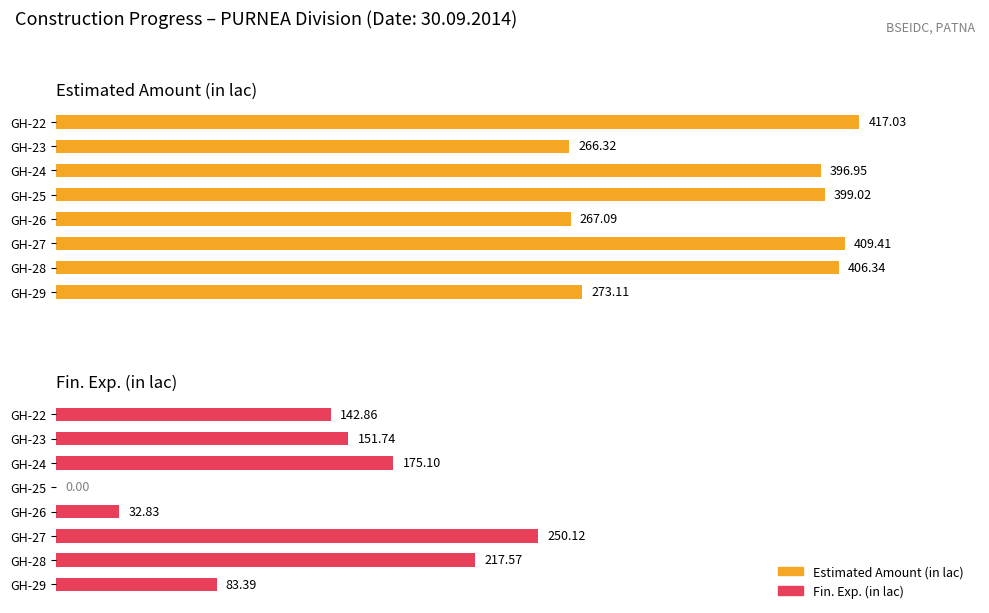

Reading left to right, what are all the values shown in this chart?

Estimated Amount (in lac): 417.0	266.3	396.9	399.0	267.1	409.4	406.3	273.1
Fin. Exp. (in lac): 142.9	151.7	175.1	0.0	32.8	250.1	217.6	83.4